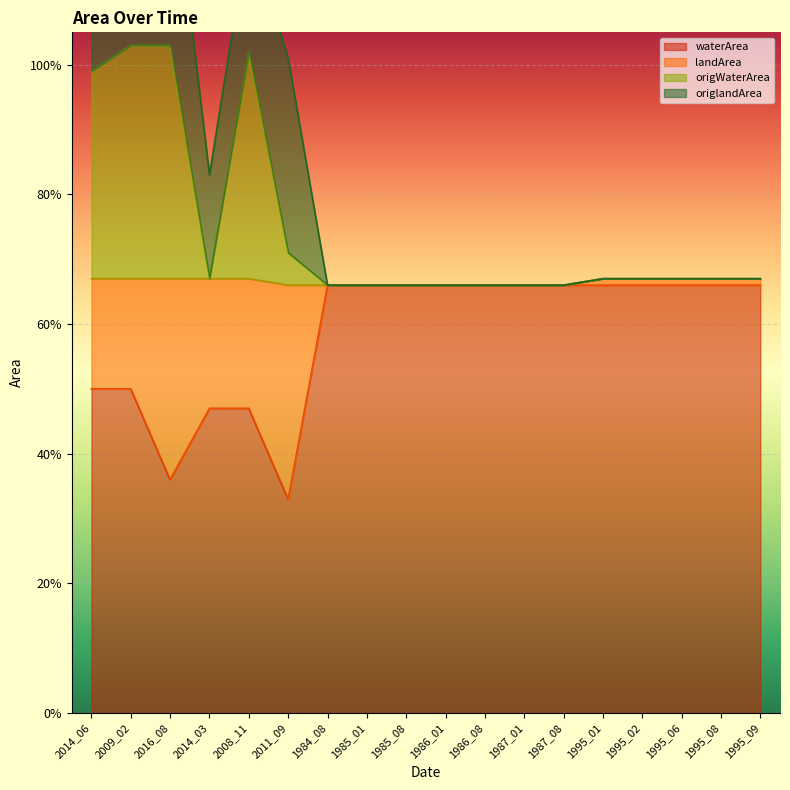

True or false: origWaterArea has a value of 0.7 at 1995_06.

True